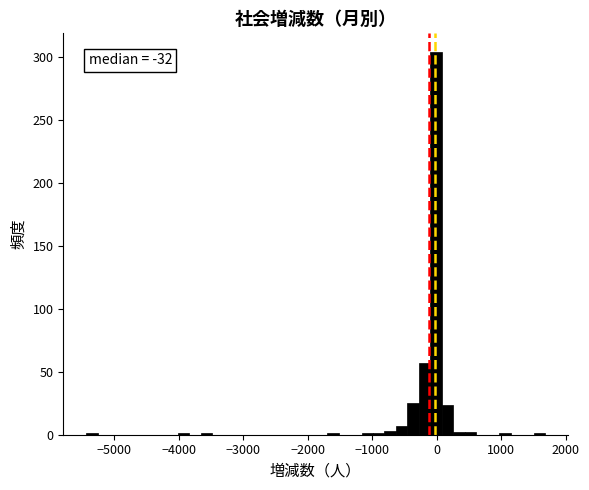

Read against the x-axis, roughly where is the centre of the tallest bar?

0